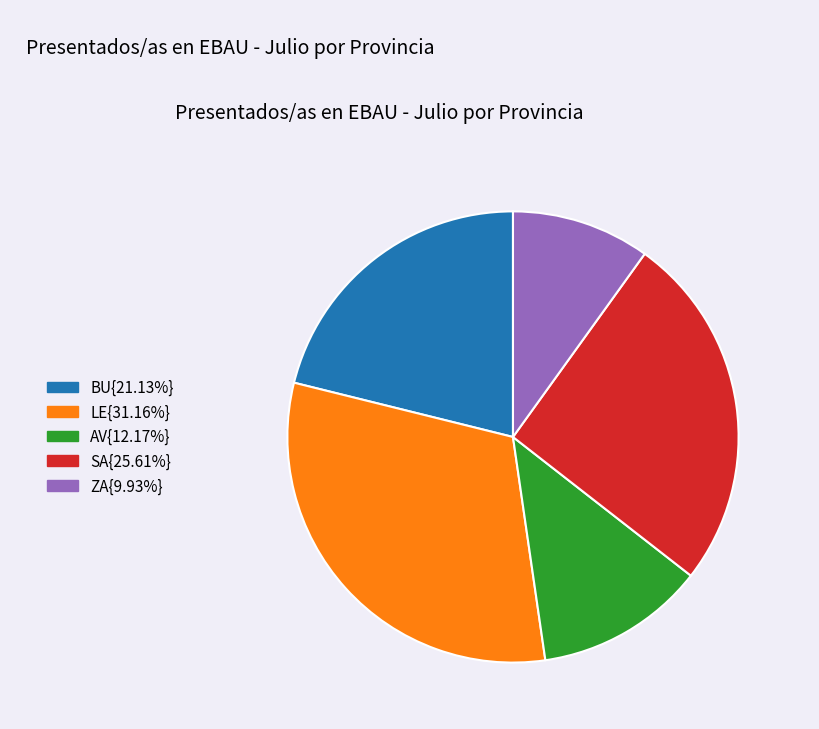

Does any single category account for the majority?

No